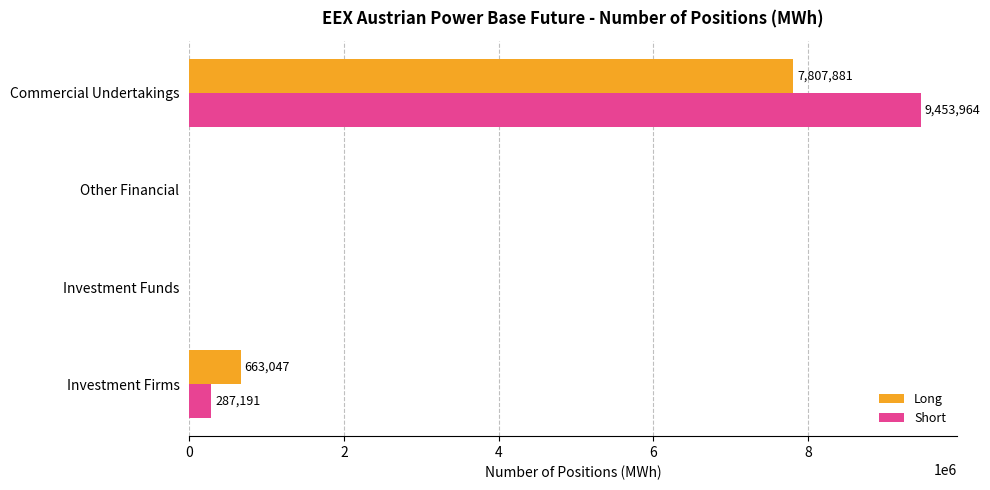

The value of Short at Commercial Undertakings is 9453964. True or false?

True